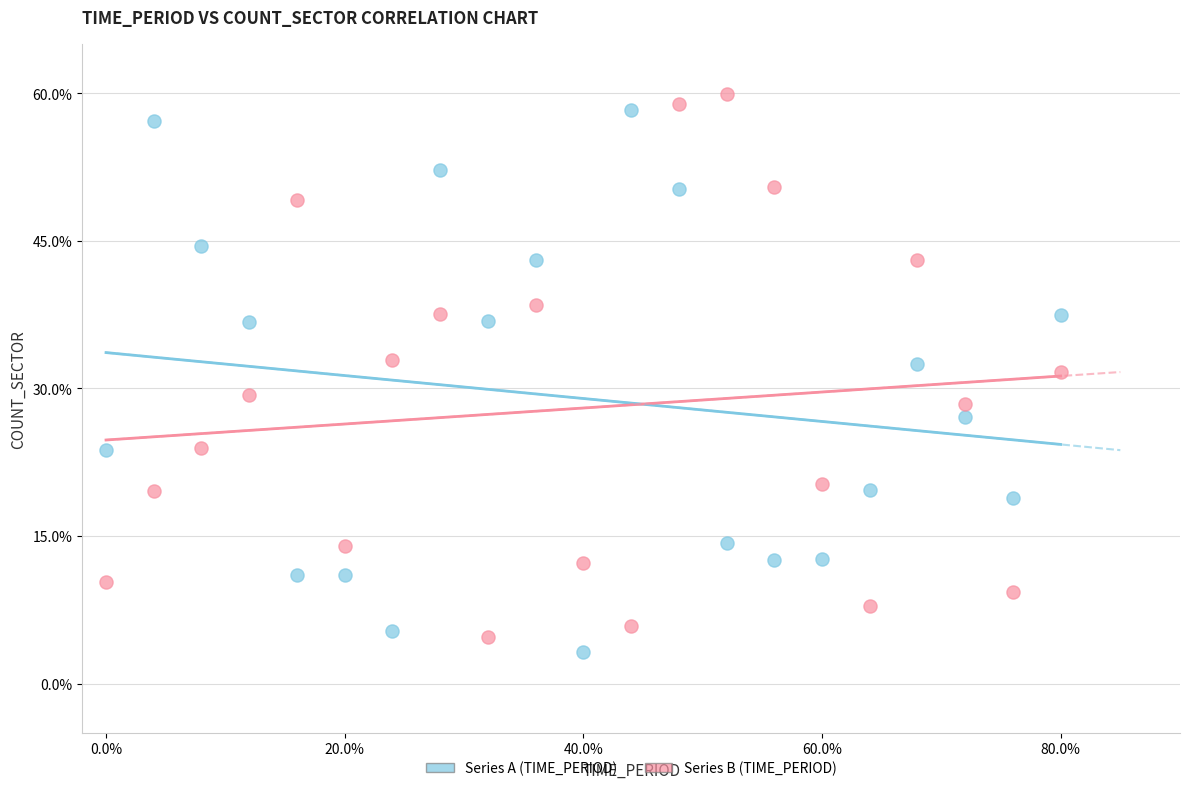

Across all series, what Y value is closest to 31?

31.7